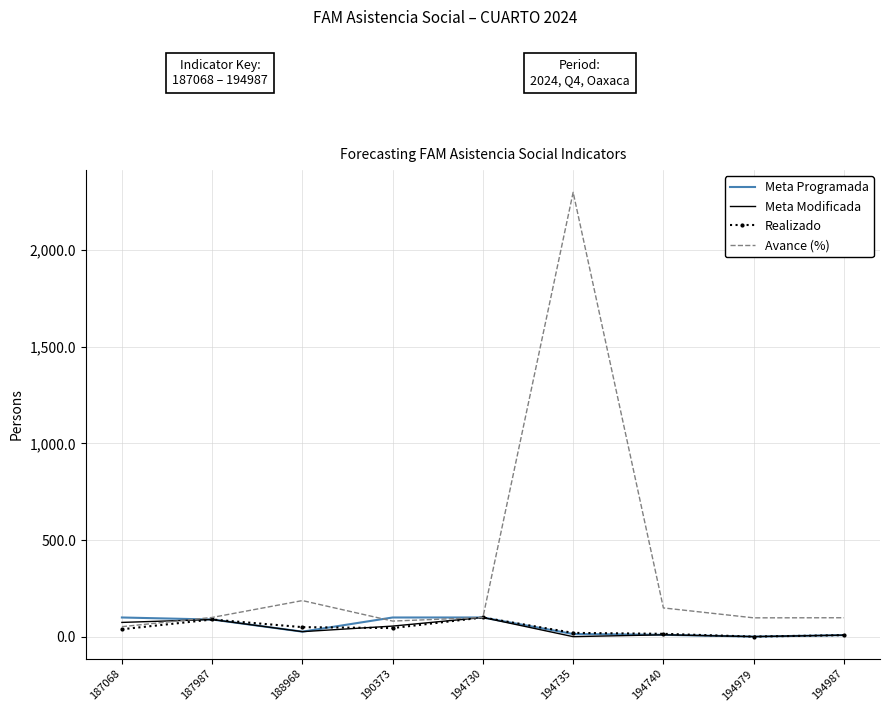

Which series has the widest spread of values?

Avance (%)